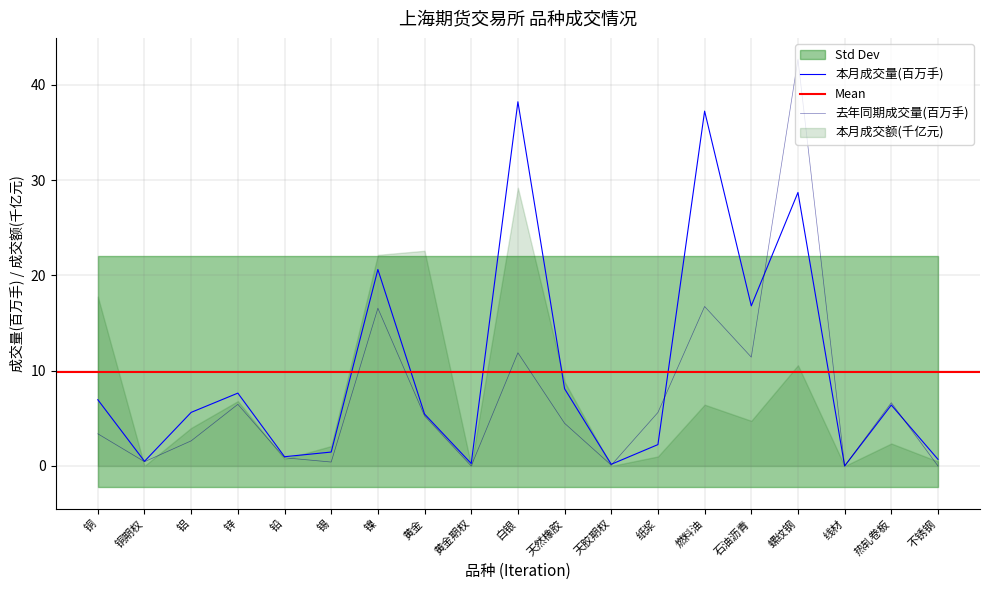

The 去年同期成交量(百万手) series shows 0.0 at 线材. True or false?

True